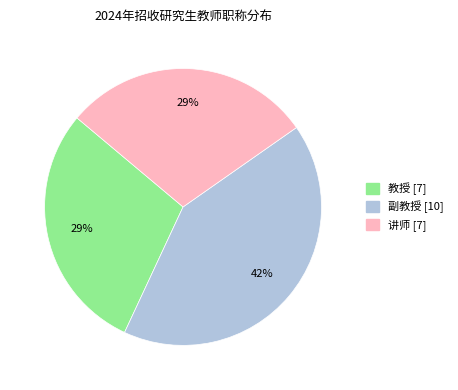

Is the sum of 教授 and 讲师 greater than half?

Yes